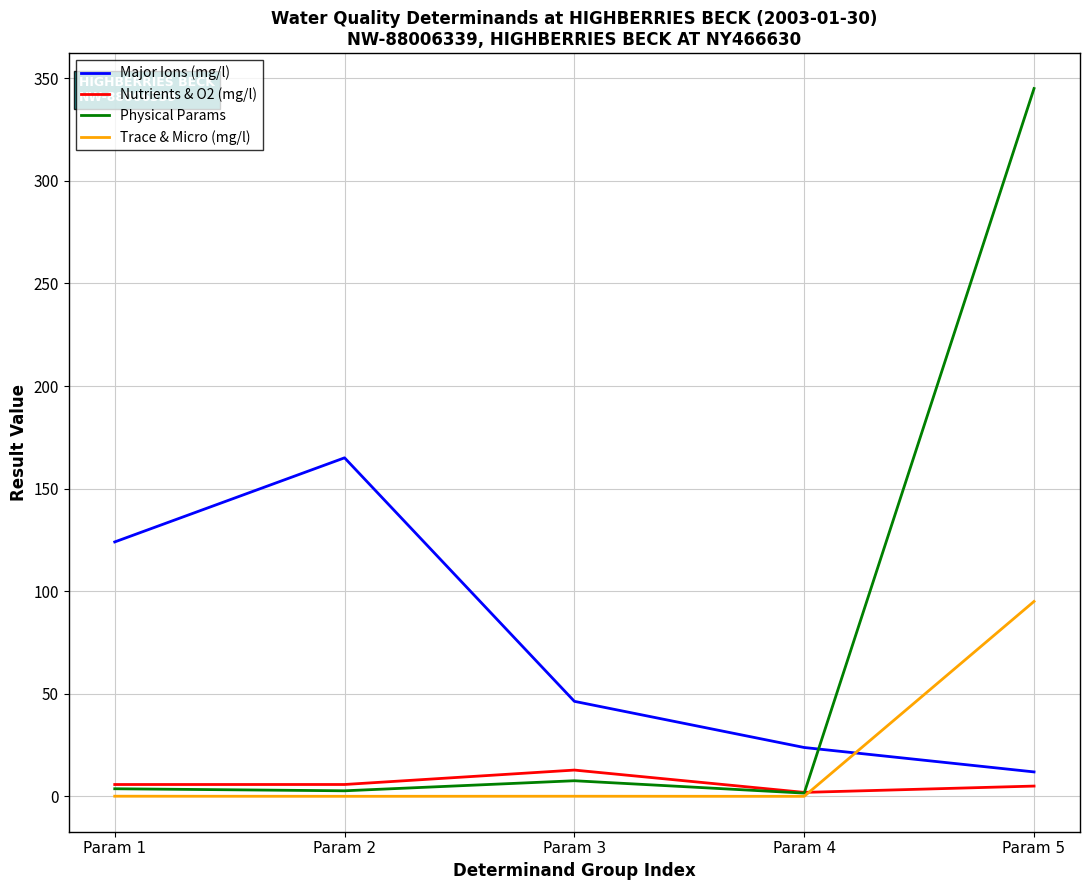

At which category is the sum across all series the highest?

Param 5